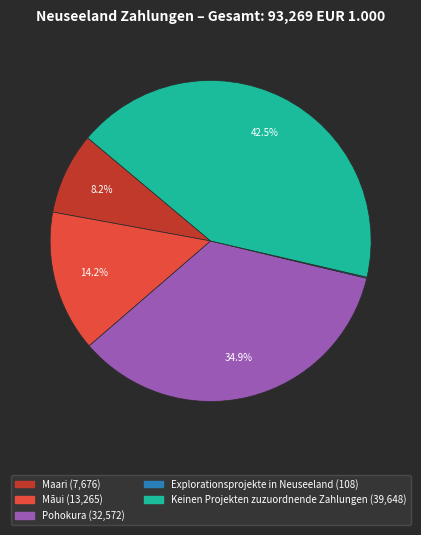

Does Maari account for over 50% of the chart?

No